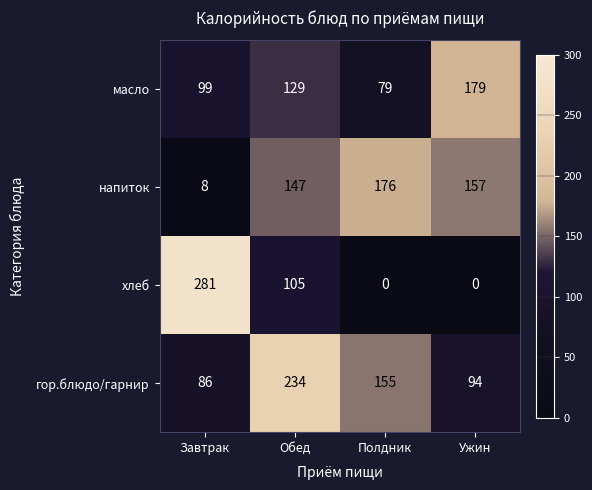

Which series has the largest total across all categories?

гор.блюдо/гарнир